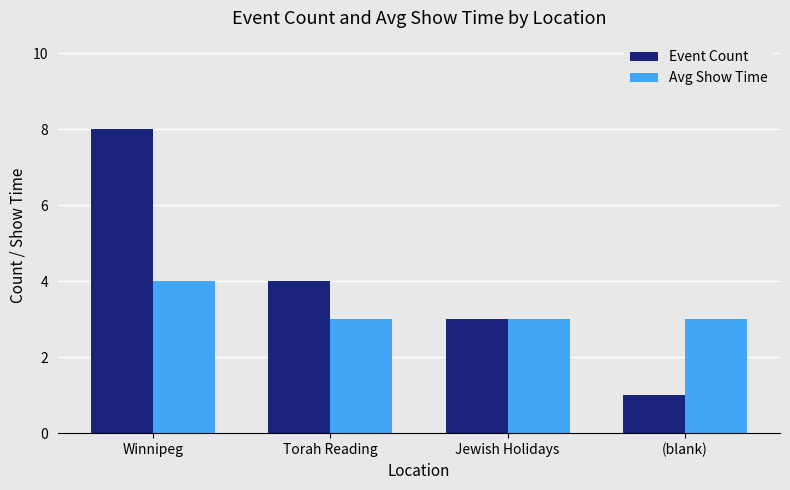

Between Winnipeg and (blank), which series saw the biggest shift?

Event Count